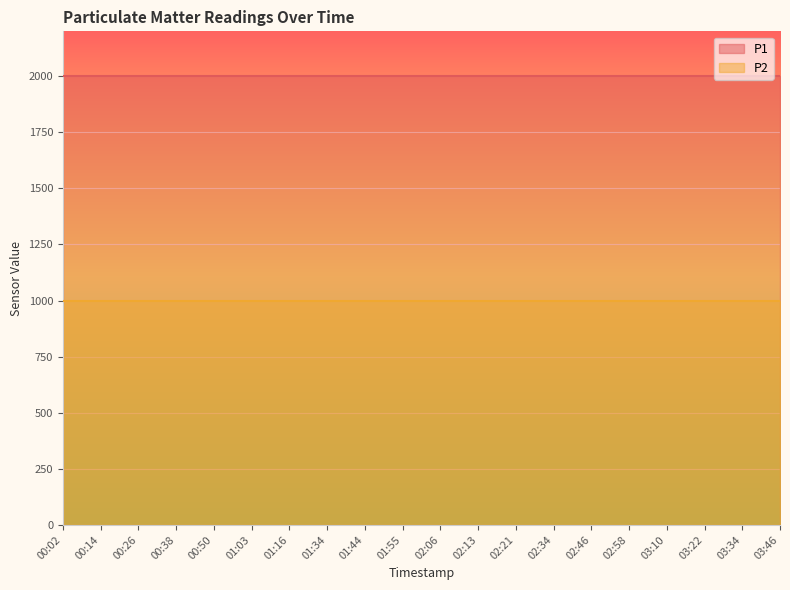

Which category has the highest value across all series?

00:02